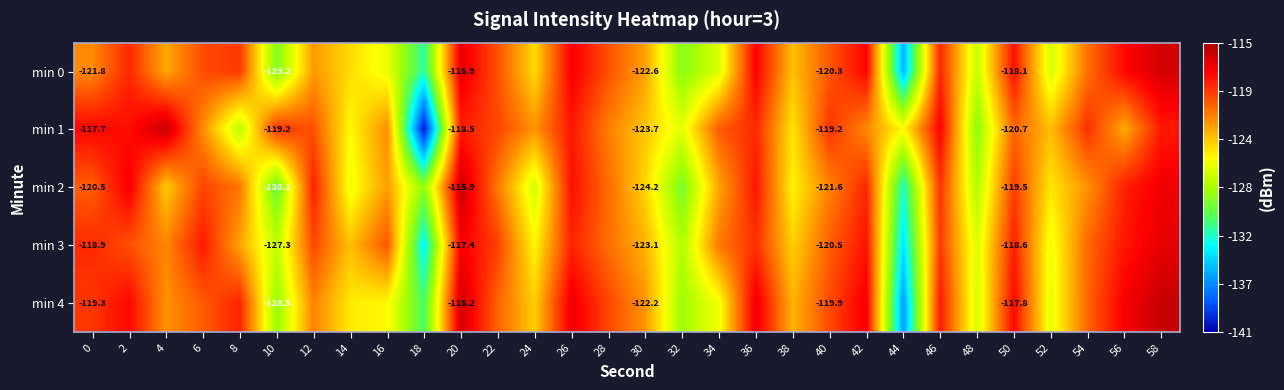

What is the spread (max minus min) of values at 12?

3.7